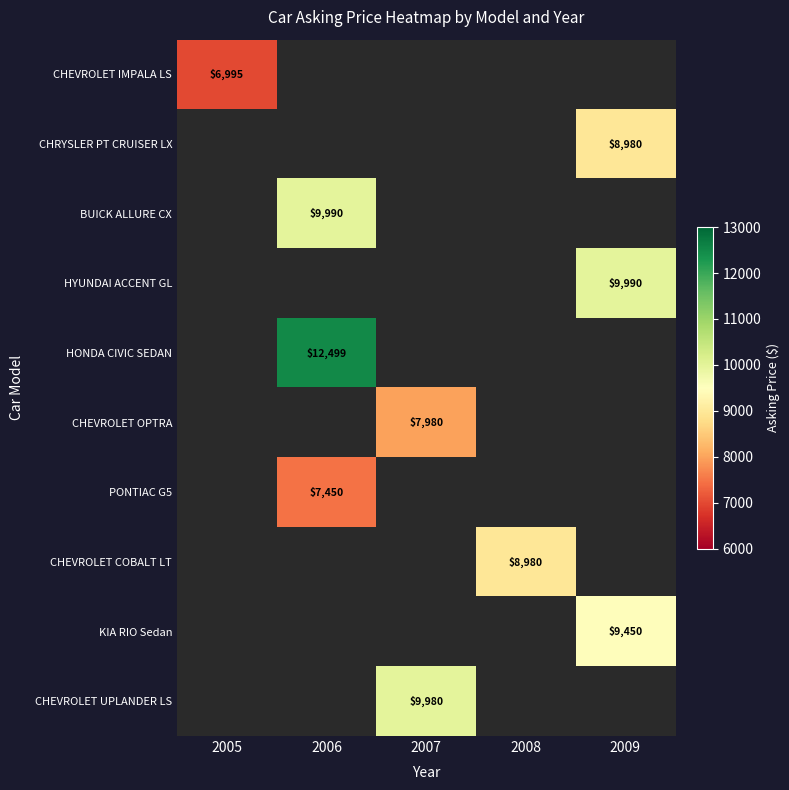

At how many categories does at least one series exceed 9940?

3